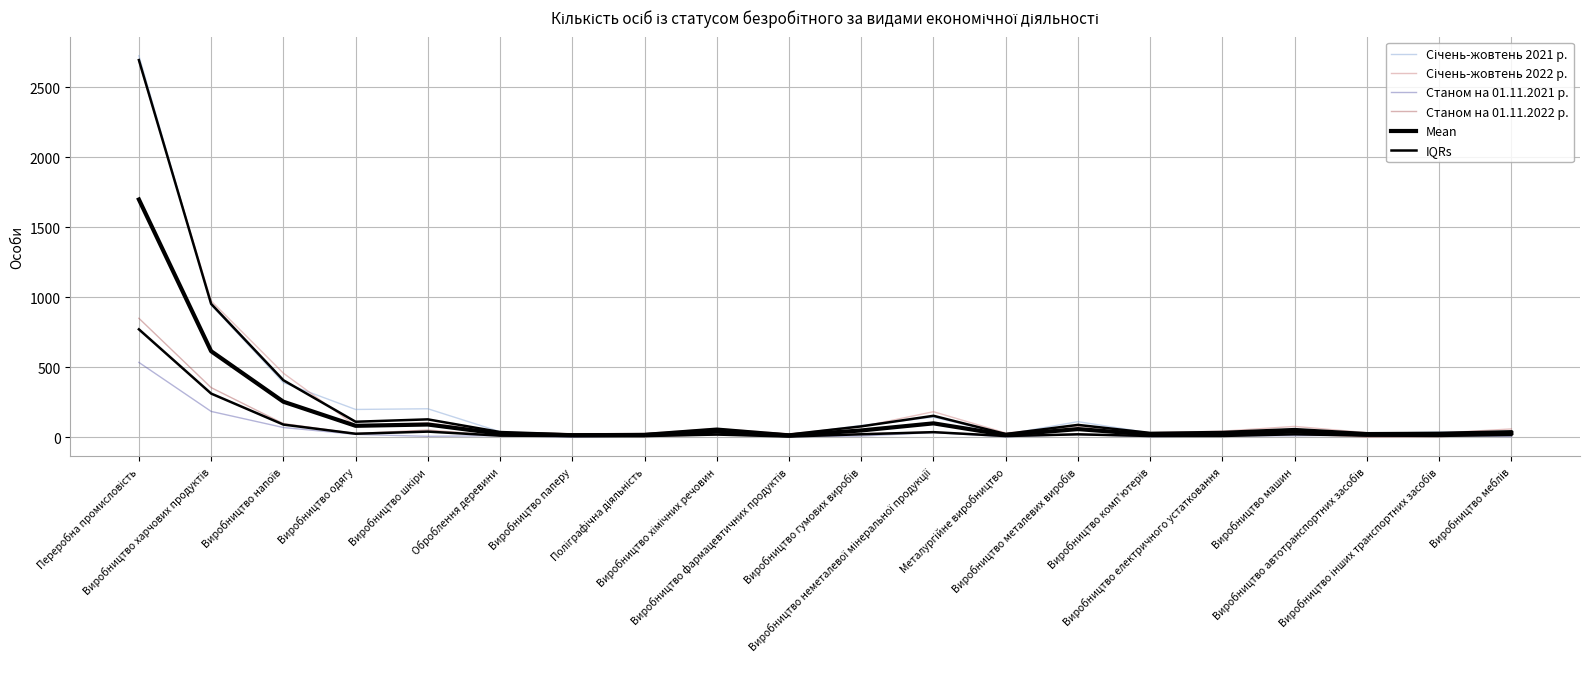

At Переробна промисловість, list the series in order from smallest to largest.

Станом на 01.11.2021 р., IQRs, Станом на 01.11.2022 р., Mean, Січень-жовтень 2022 р., Січень-жовтень 2021 р.